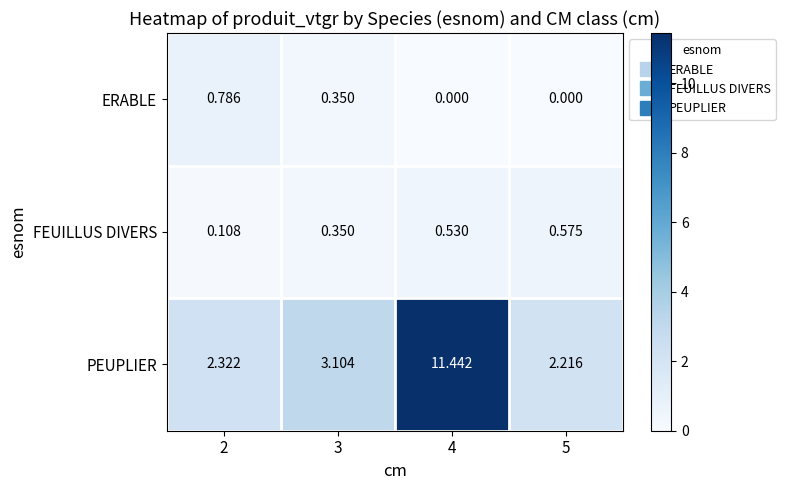

Which series has the largest total across all categories?

PEUPLIER